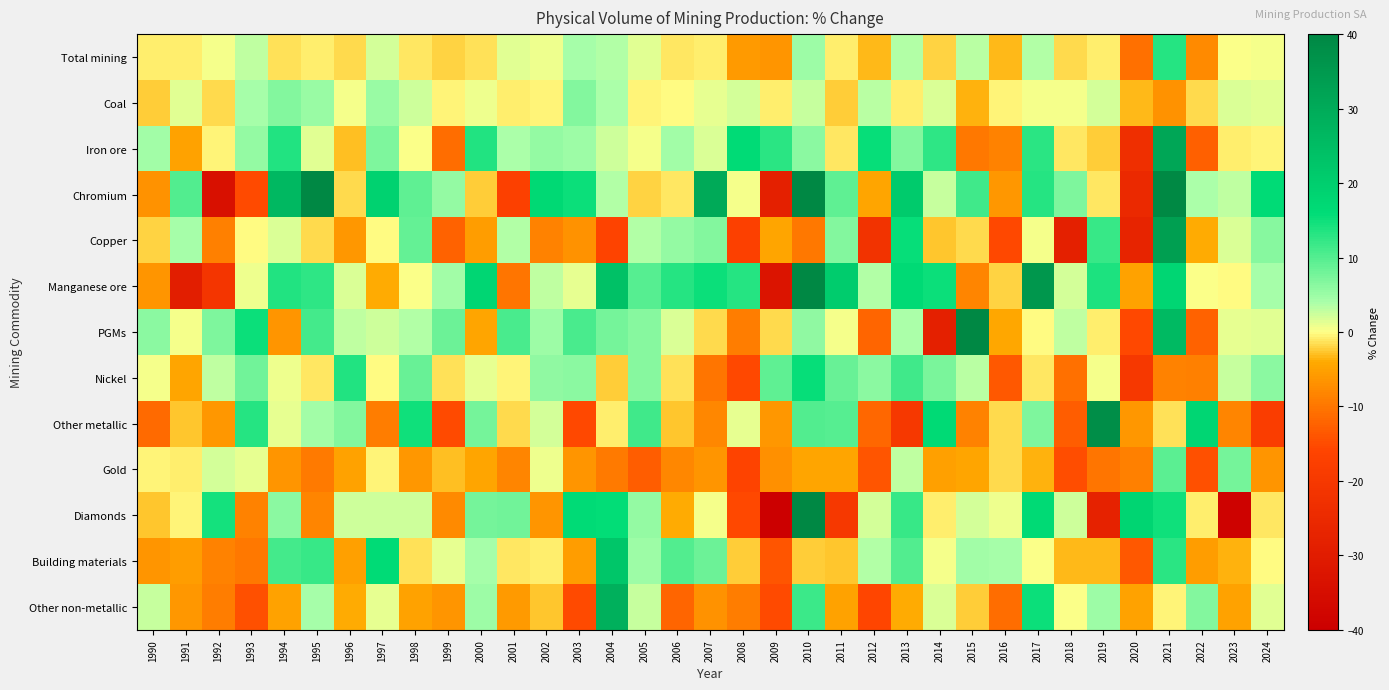

List the series in order of their peak value, lowest first.

Coal, Gold, Total mining, Nickel, Building materials, Other non-metallic, Iron ore, Copper, Other metallic, Diamonds, PGMs, Manganese ore, Chromium